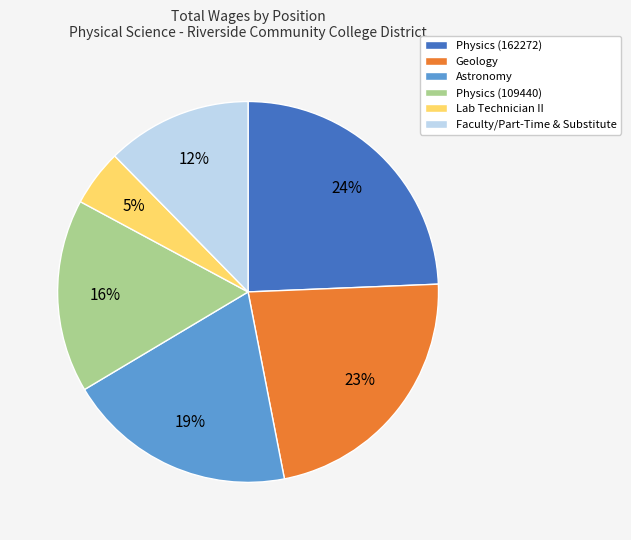

Rank the categories by value from lowest to highest.

Lab Technician II, Faculty/Part-Time & Substitute, Physics (109440), Astronomy, Geology, Physics (162272)